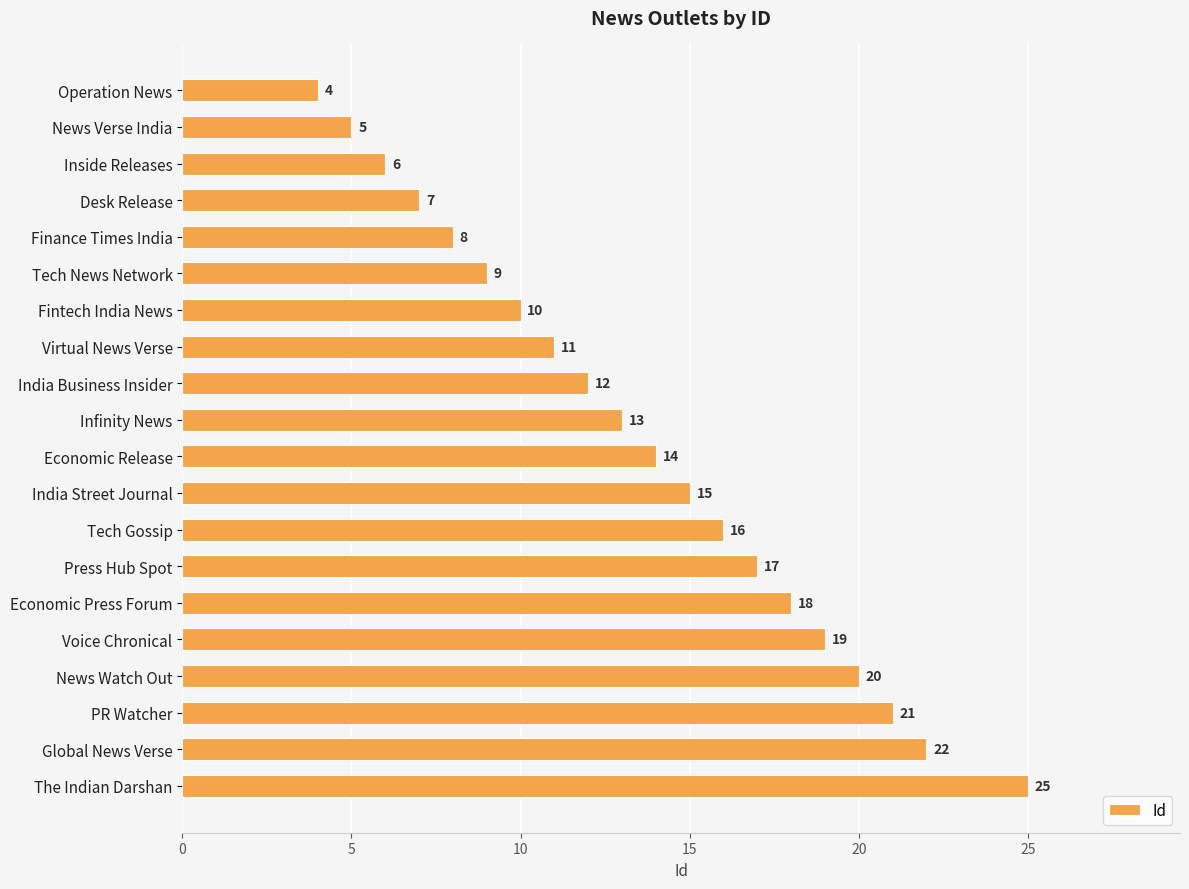

At which label is the value closest to 14?

Economic Release